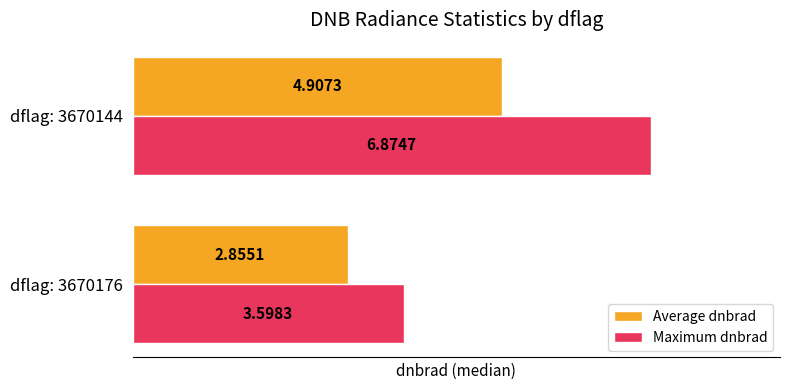

Which series has the widest spread of values?

Maximum dnbrad